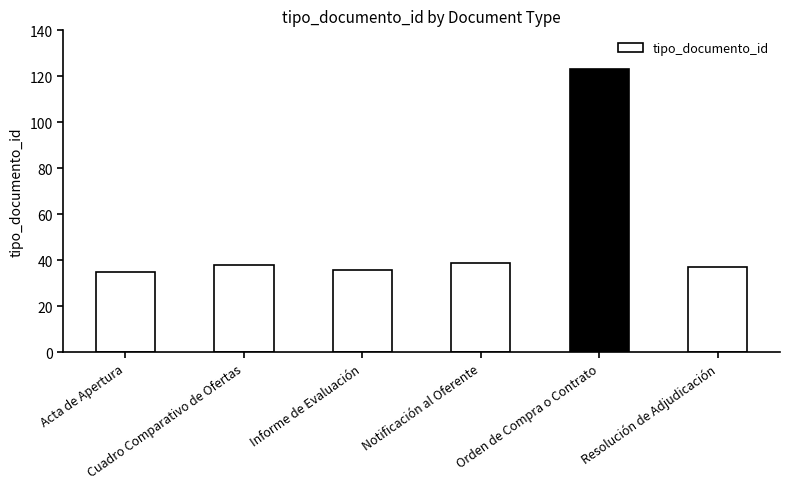

What is the maximum value shown in the chart?

123